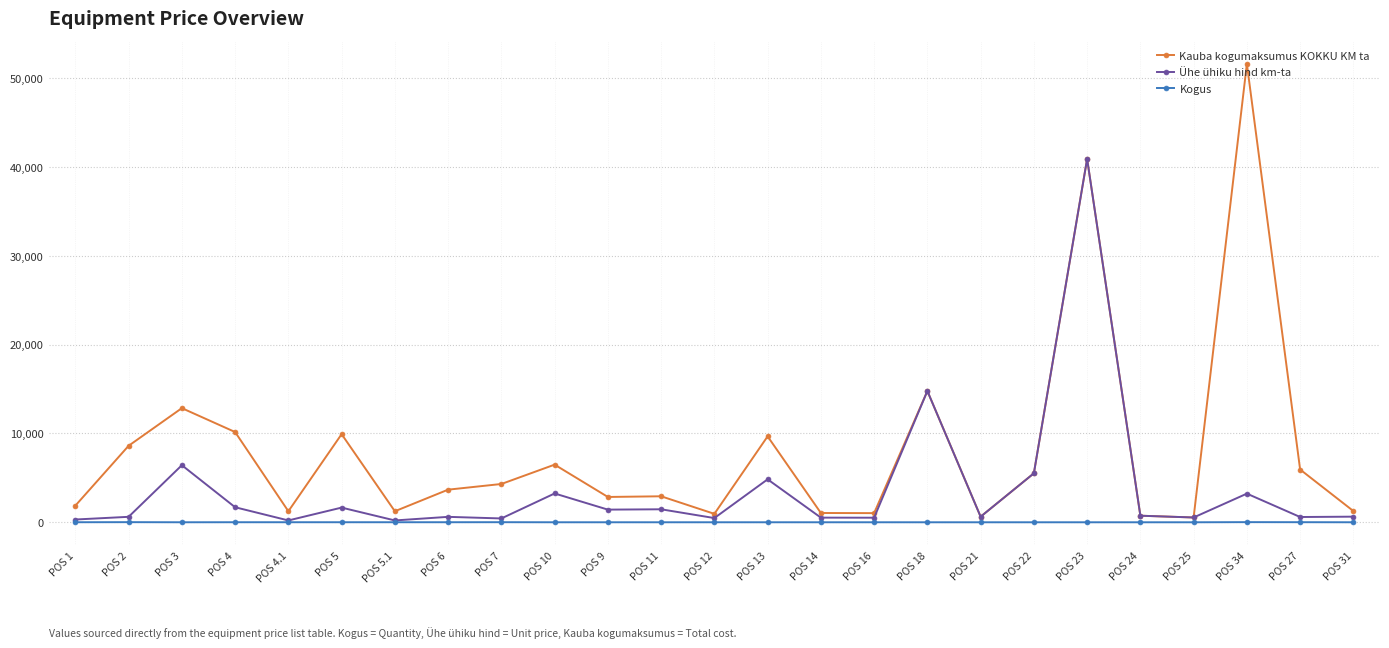

The Kogus series shows 2 at POS 14. True or false?

True